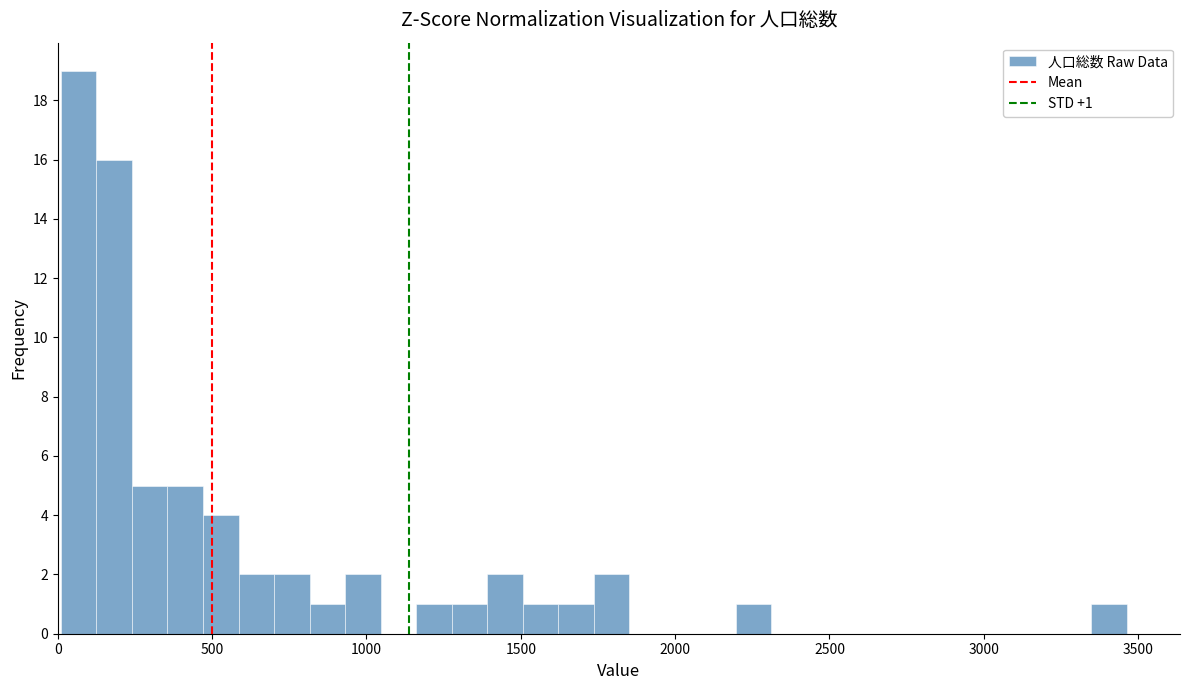

Read against the x-axis, roughly where is the centre of the tallest bar?

50